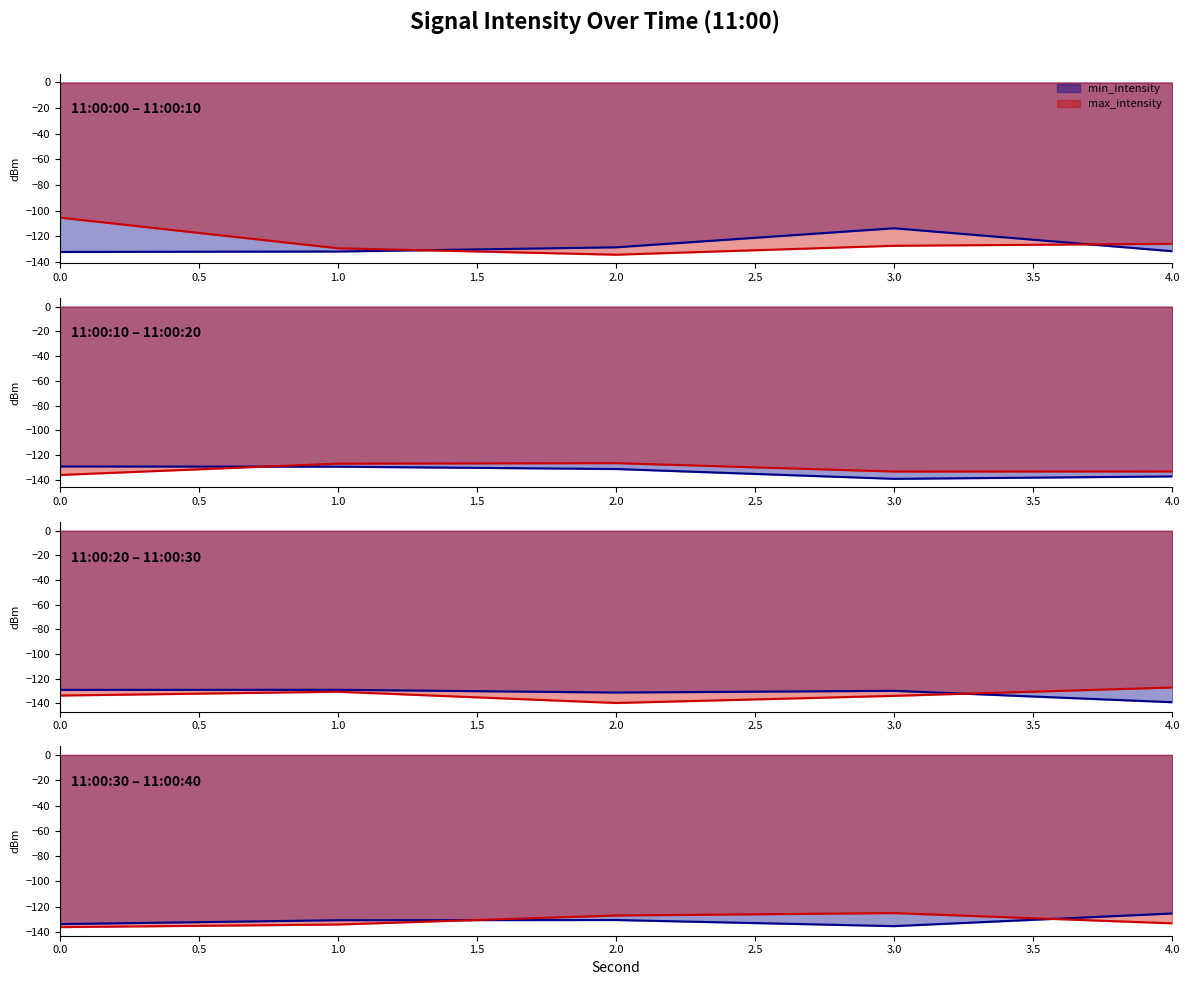

How many values in the min_intensity series exceed -130?

8